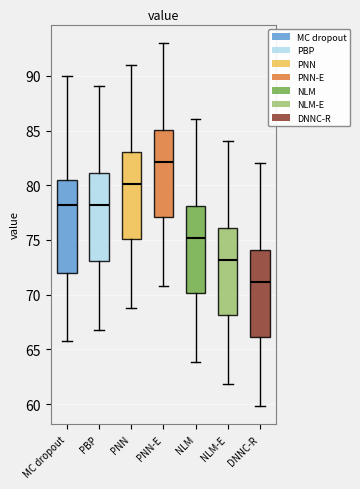

Reading left to right, read every box against the y-axis: the position of its median line, the range the box covers, and the ends of its whiskers. The values are not printed on the chart, so give them approximately, as read against the axis.

MC dropout: median 78.0, box 72.0 to 80.5, whiskers 66.0 to 90.0
PBP: median 78.0, box 73.0 to 81.0, whiskers 67.0 to 89.0
PNN: median 80.0, box 75.0 to 83.0, whiskers 69.0 to 91.0
PNN-E: median 82.0, box 77.0 to 85.0, whiskers 71.0 to 93.0
NLM: median 75.0, box 70.0 to 78.0, whiskers 64.0 to 86.0
NLM-E: median 73.0, box 68.0 to 76.0, whiskers 62.0 to 84.0
DNNC-R: median 71.0, box 66.0 to 74.0, whiskers 60.0 to 82.0